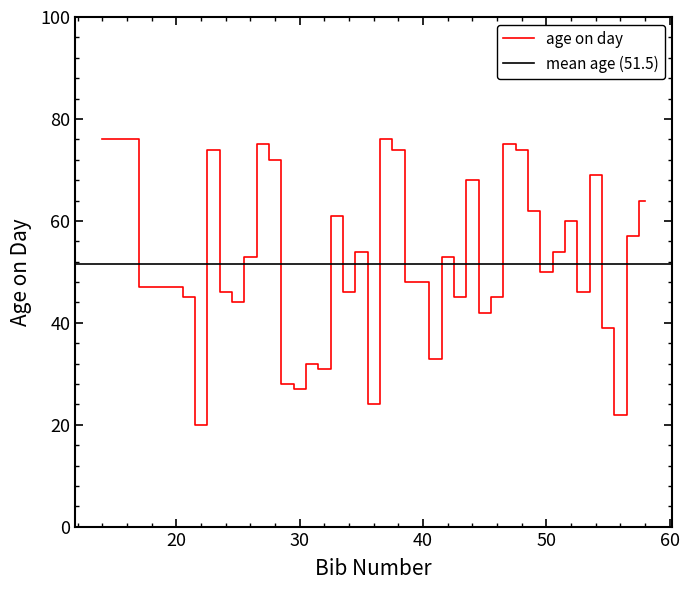

Read the value at 14.

76